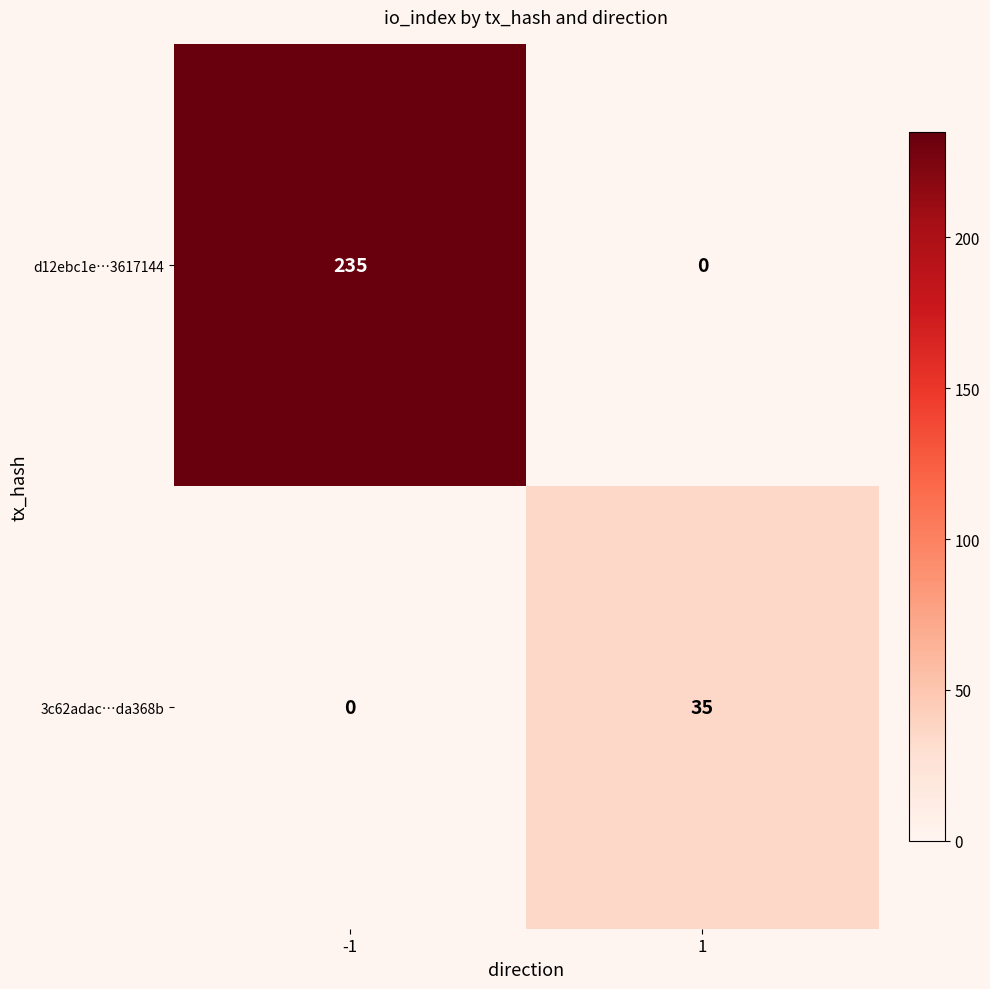

At how many categories does at least one series exceed 108?

1